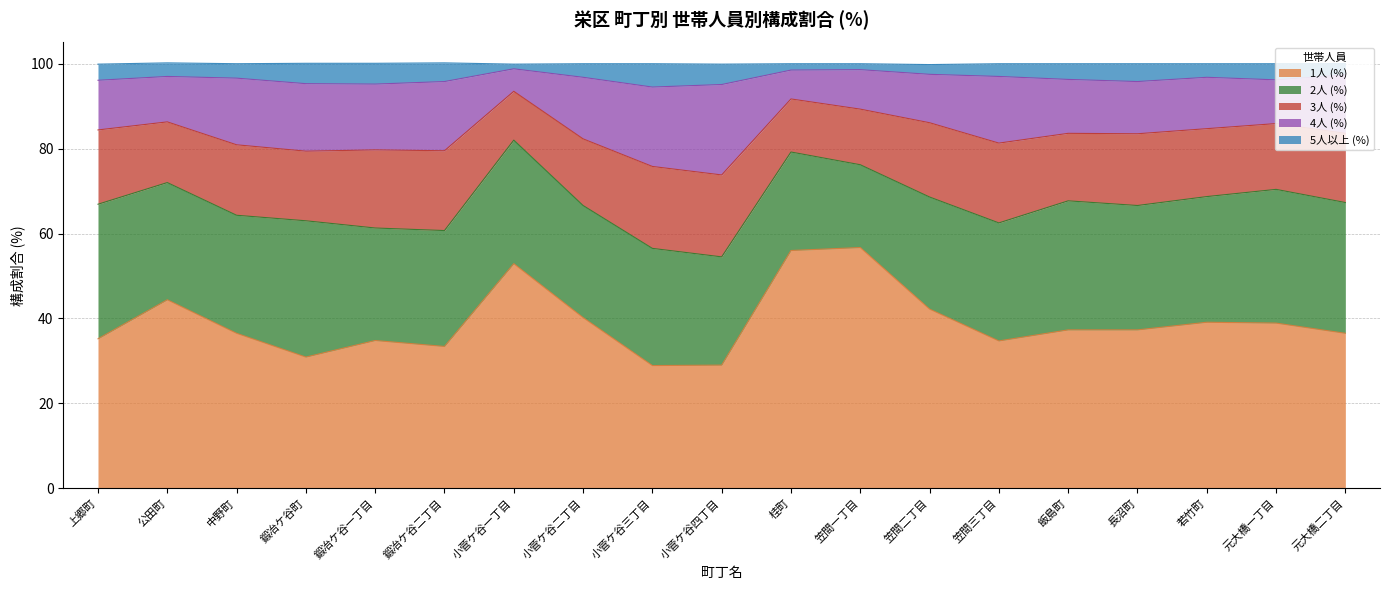

True or false: 1人 (%) has a value of 41.8 at 小菅ケ谷三丁目.

False